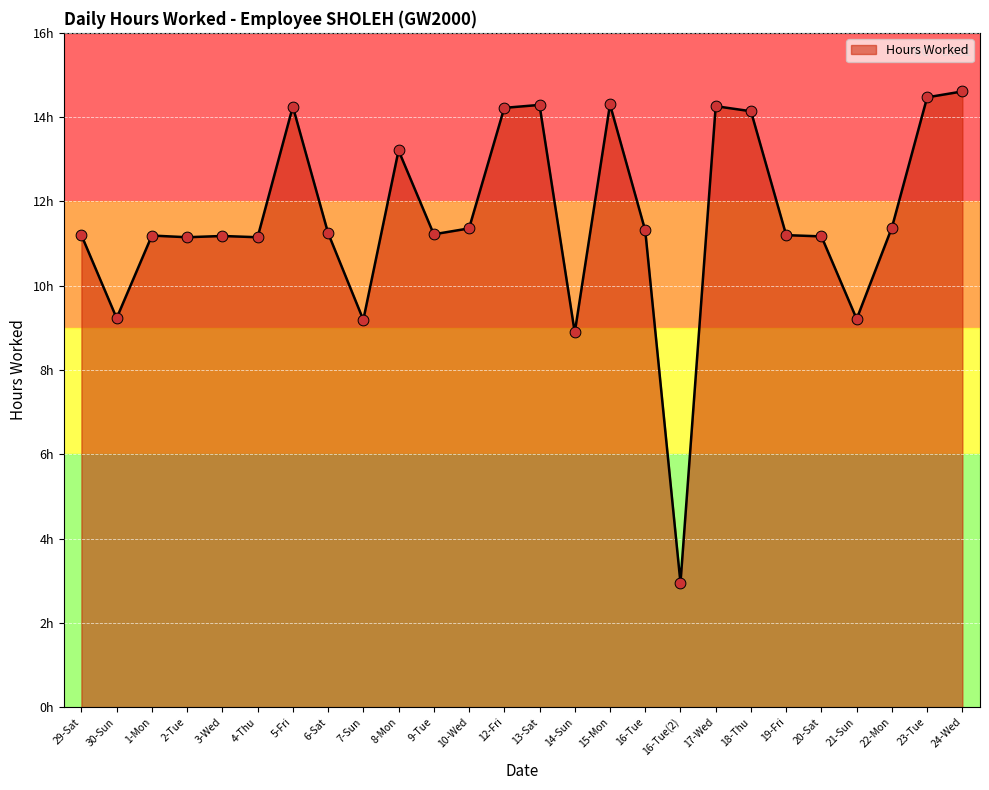

What is the change in value from 15-Mon to 18-Thu?

-0.2